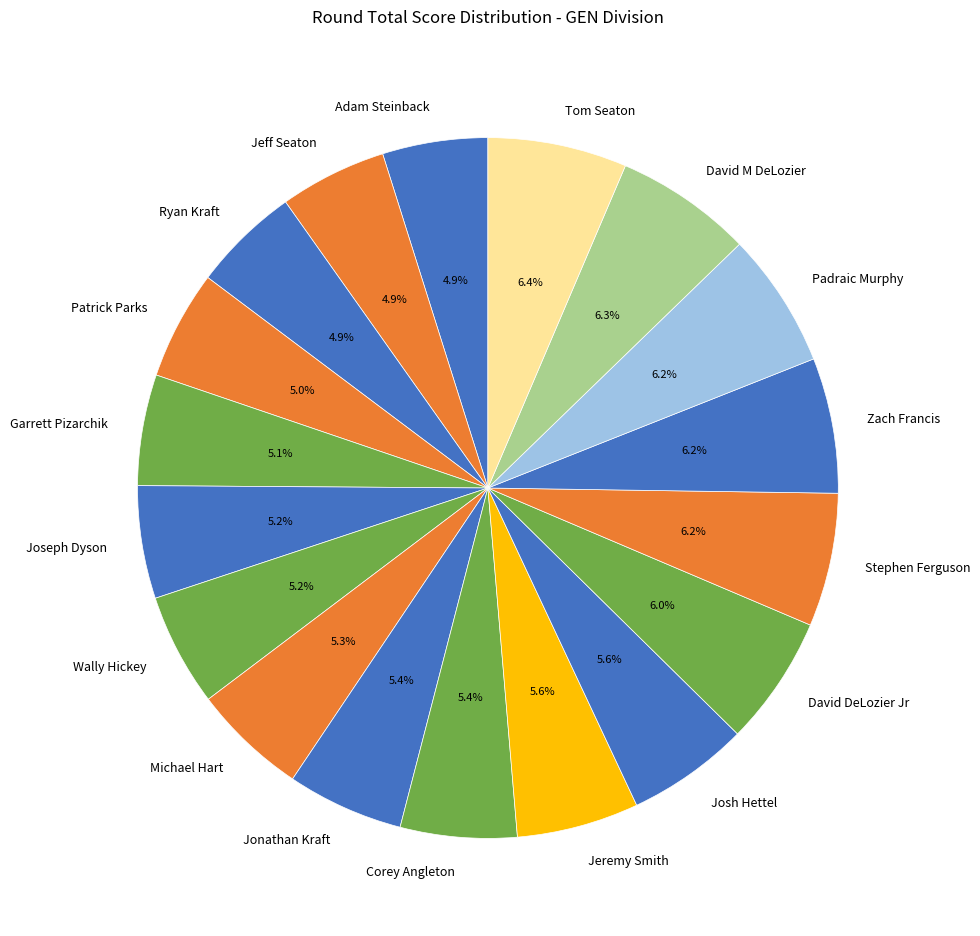

How many segments does this pie chart have?

18